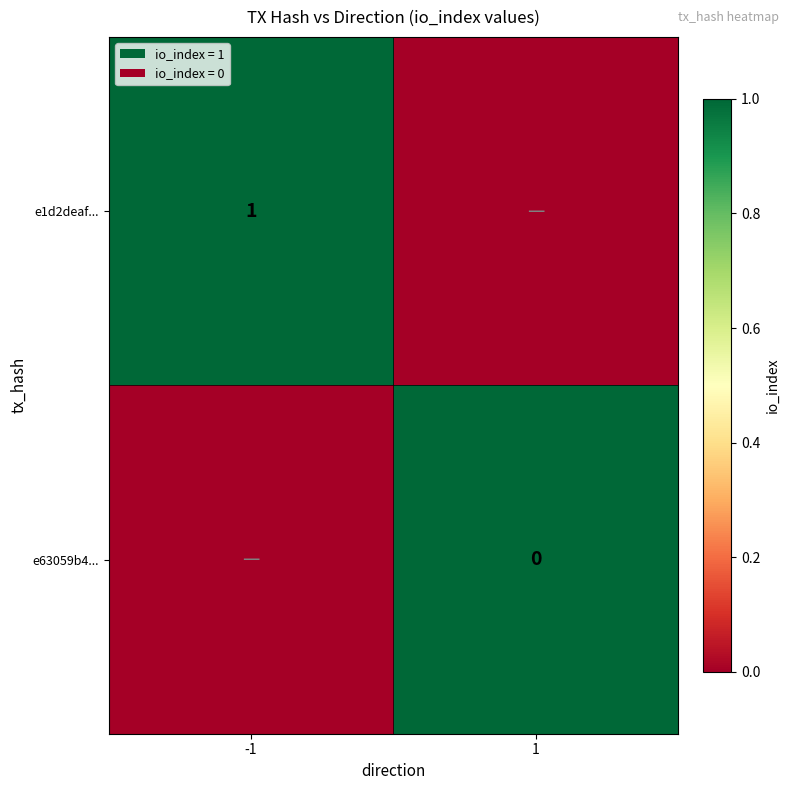

True or false: e1d2deaf... has a value of 0 at -1.

False